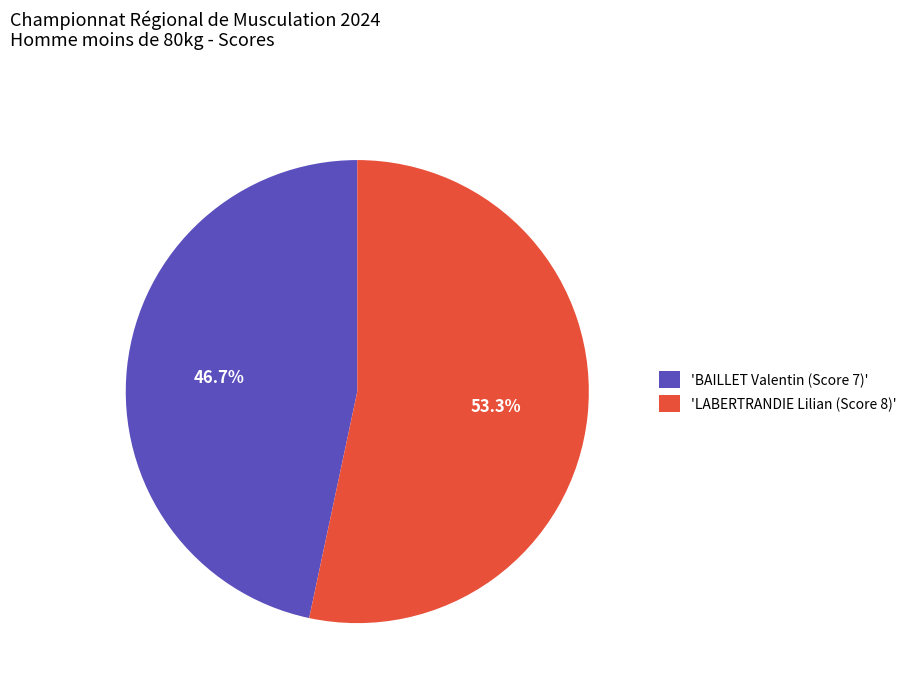

Which has a higher value, 'BAILLET Valentin (Score 7)' or 'LABERTRANDIE Lilian (Score 8)'?

'LABERTRANDIE Lilian (Score 8)'